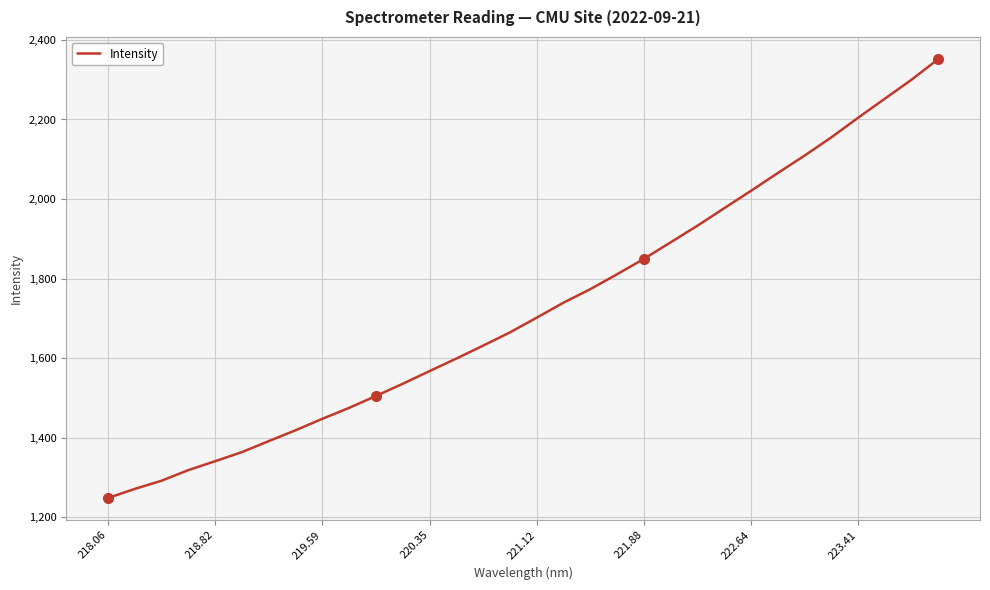

What is the difference between the maximum and minimum values?

1103.8